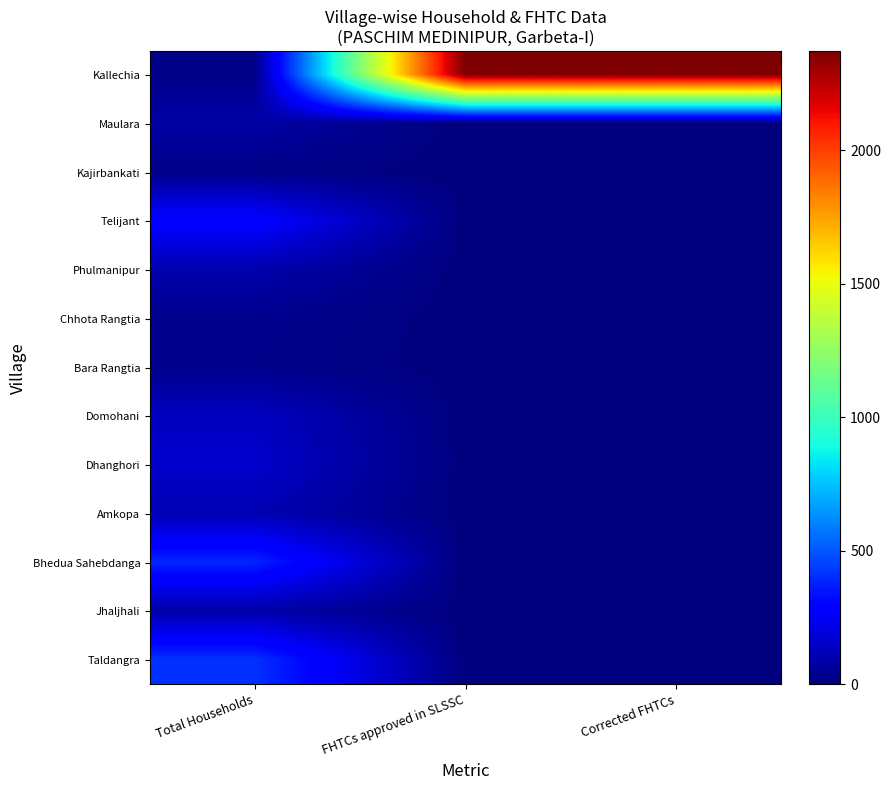

Rank the series by their maximum value, from highest to lowest.

Kallechia, Taldangra, Bhedua Sahebdanga, Telijant, Dhanghori, Domohani, Amkopa, Phulmanipur, Jhaljhali, Maulara, Chhota Rangtia, Bara Rangtia, Kajirbankati